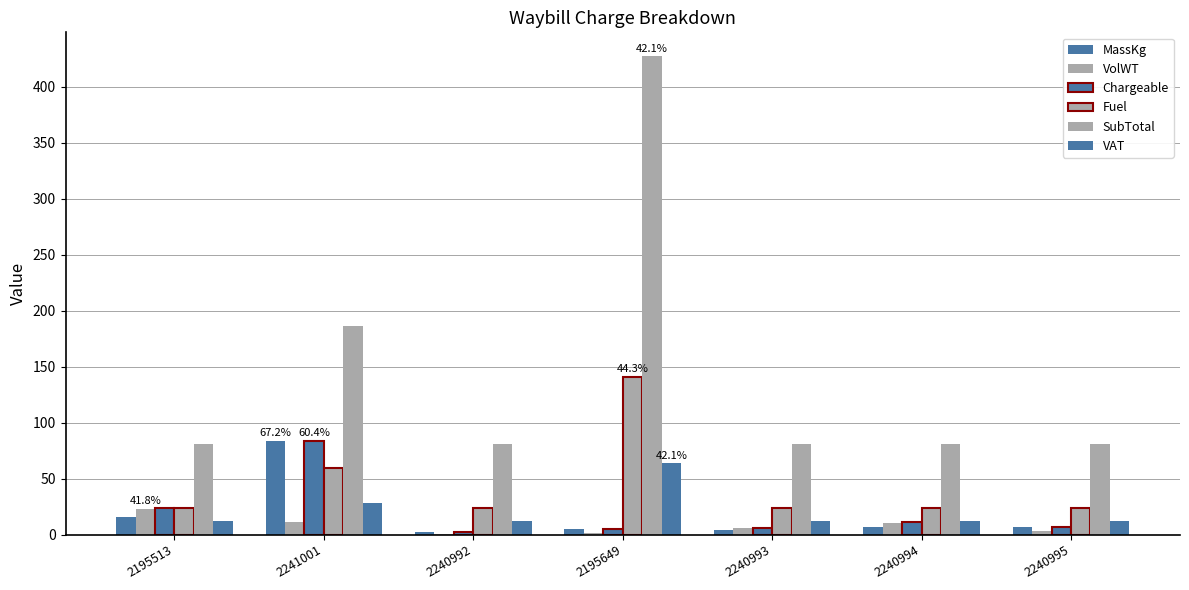

Rank the categories by Chargeable value from lowest to highest.

2240992, 2195649, 2240993, 2240995, 2240994, 2195513, 2241001